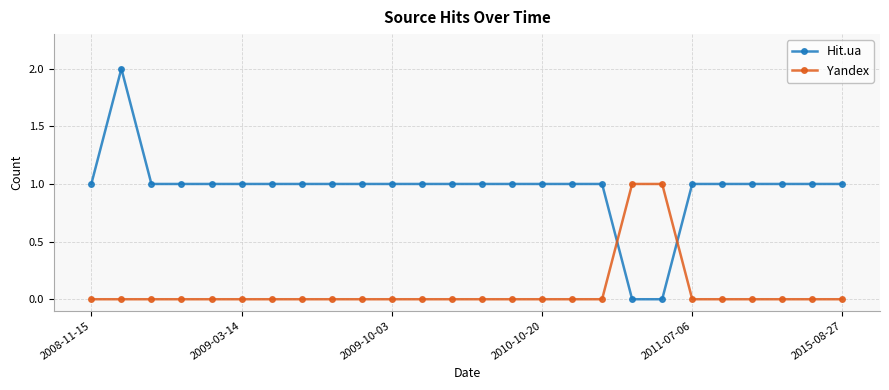

What is the maximum value shown in the chart?

2